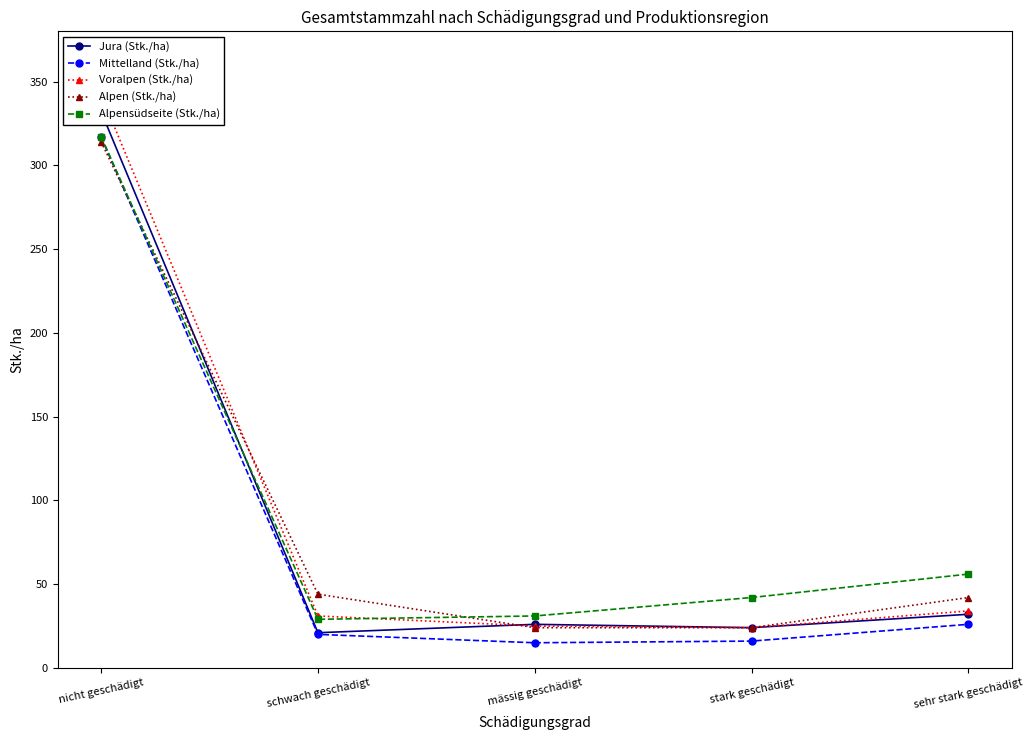

What is the label of the 1st point from the right?

sehr stark geschädigt